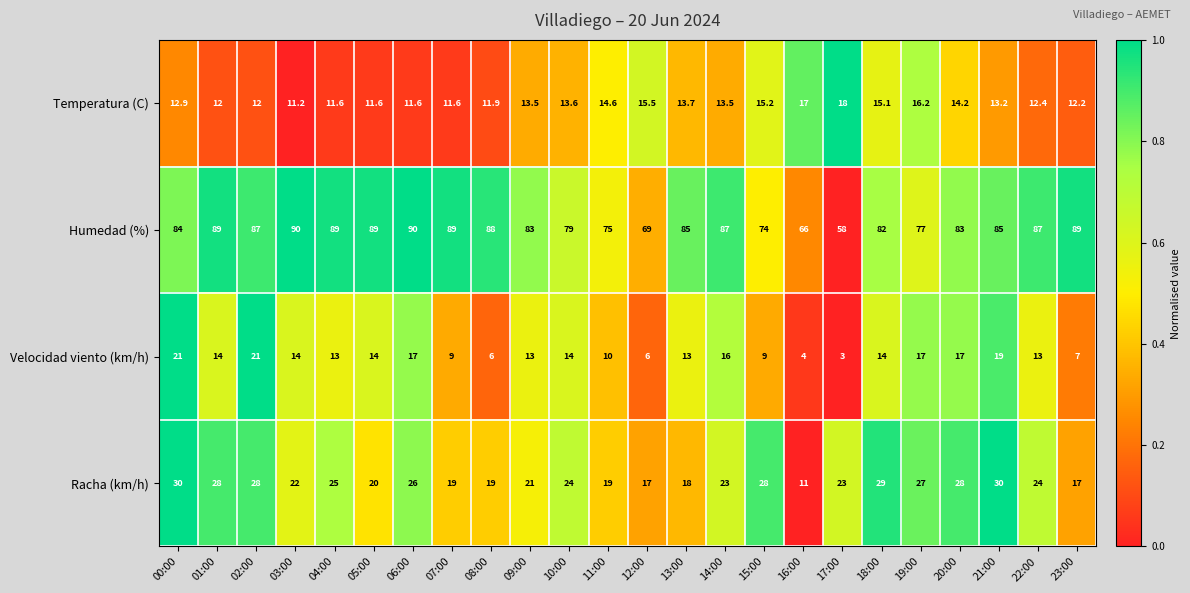

True or false: Racha (km/h) has a value of 24.0 at 10:00.

True